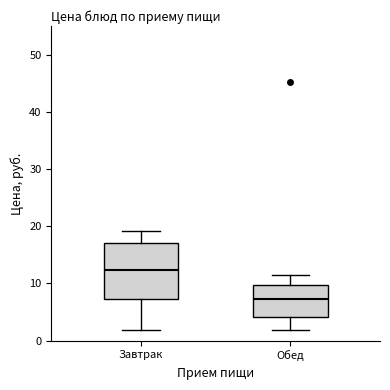

Reading left to right, read every box against the y-axis: the position of its median line, the range the box covers, and the ends of its whiskers. The values are not printed on the chart, so give them approximately, as read against the axis.

Завтрак: median 12, box 7 to 17, whiskers 2 to 19
Обед: median 7, box 4 to 10, whiskers 2 to 12